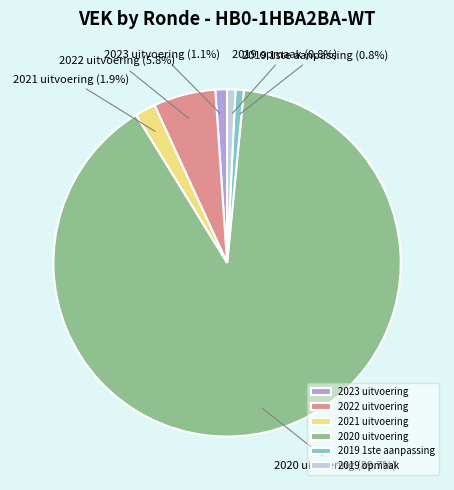

Does 2019 opmaak represent more than half of the total?

No